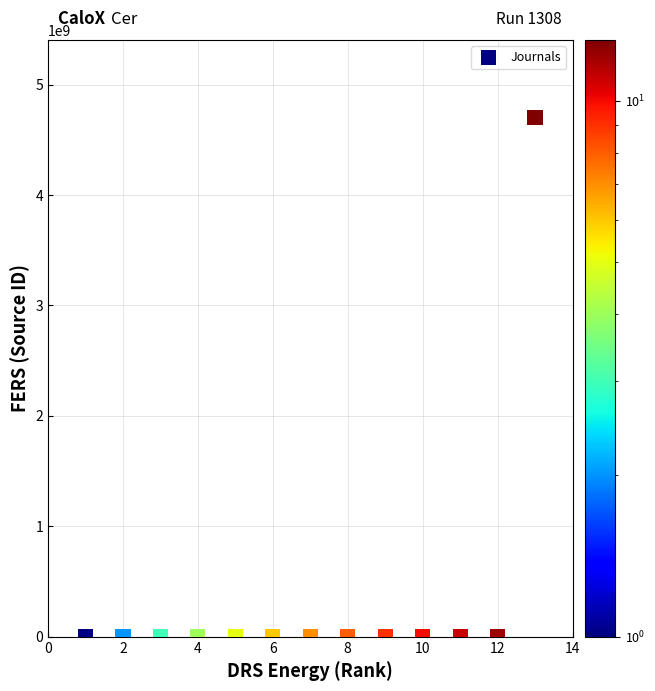

What is the range of Y values (max minus min)?

4700139489